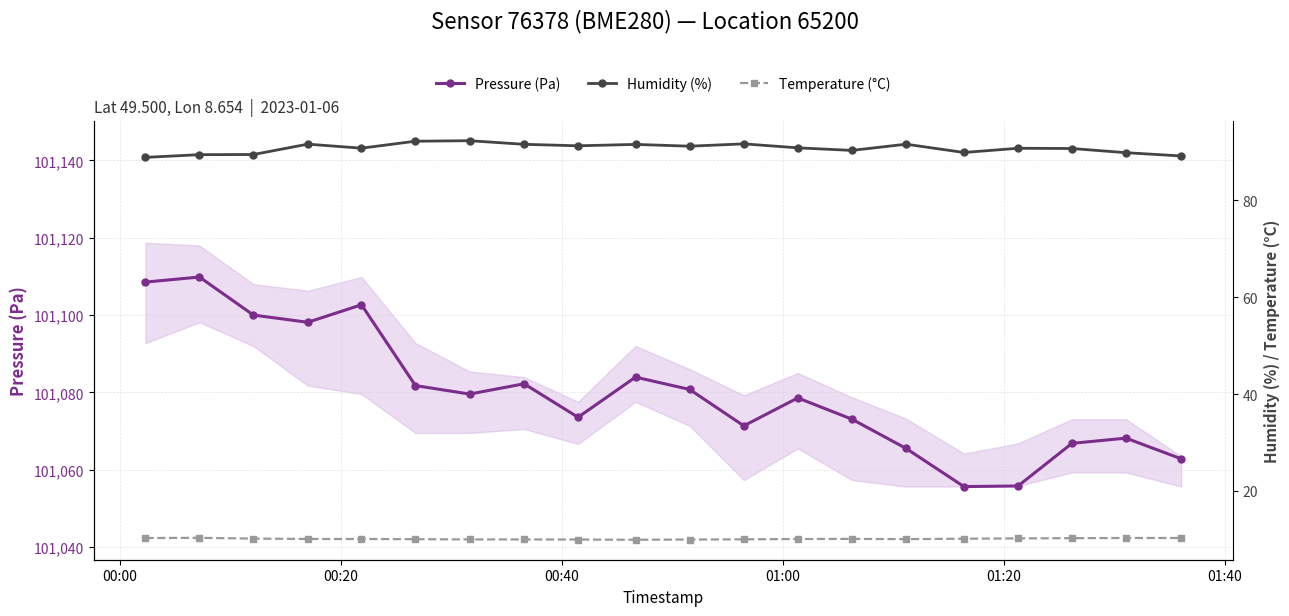

What is the highest value of the Pressure (Pa) series?

101109.8